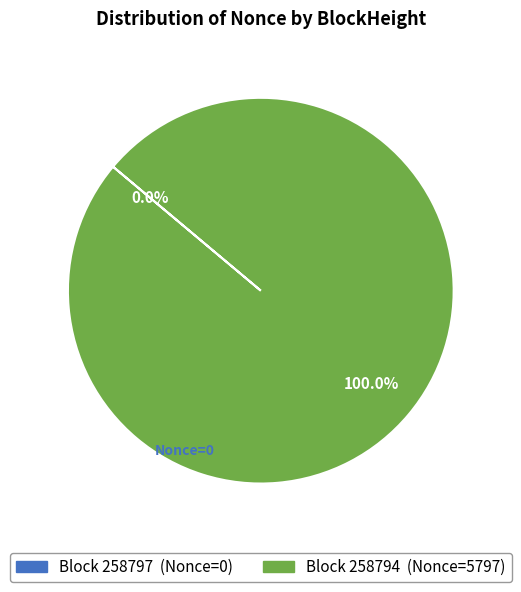

Does any single category account for the majority?

Yes